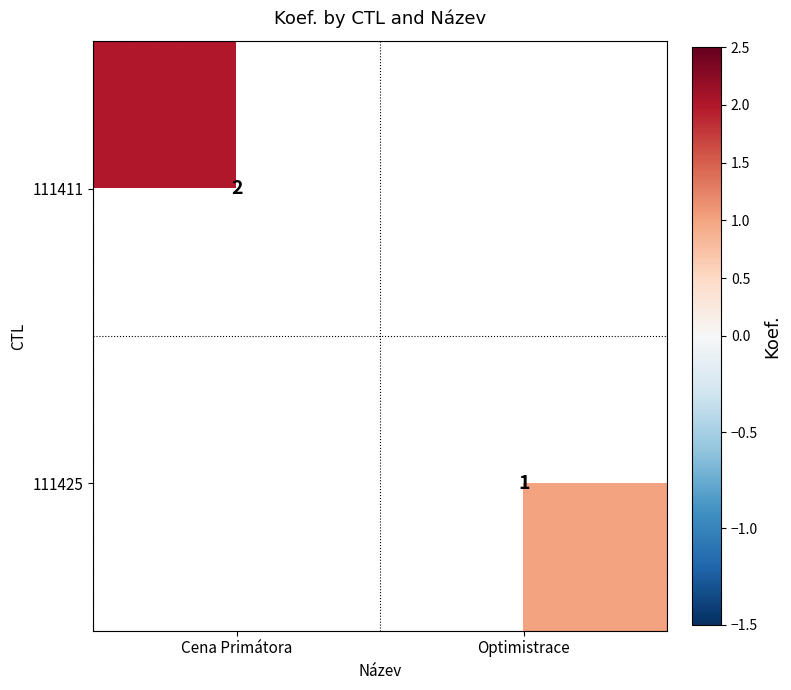

True or false: 111411 has a value of 2 at Cena Primátora.

True